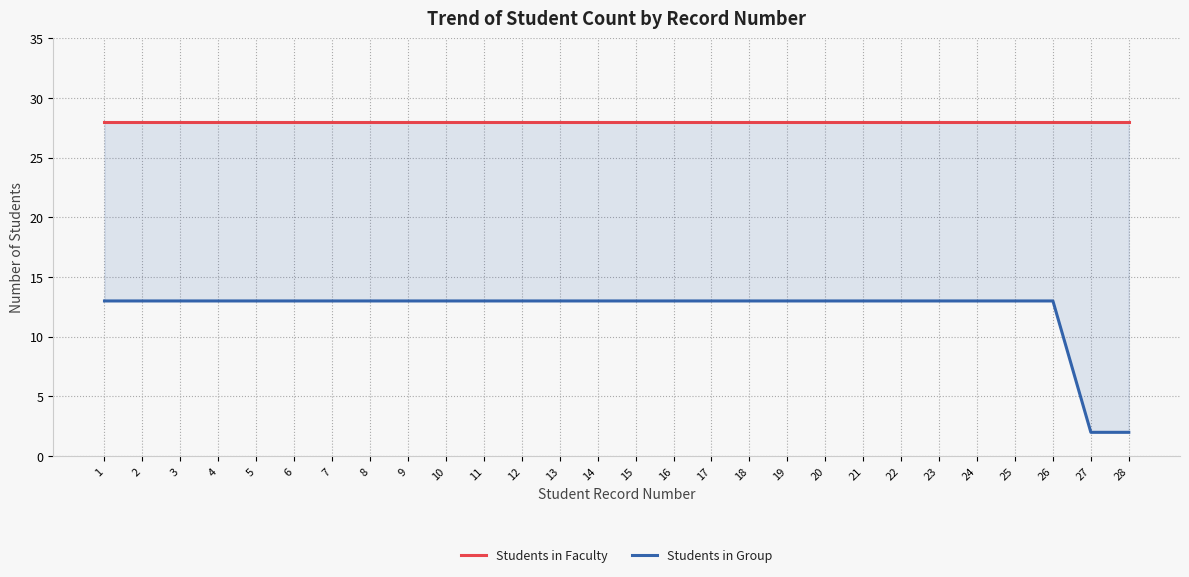

Read the Students in Group value at 19, to the nearest 5.

15